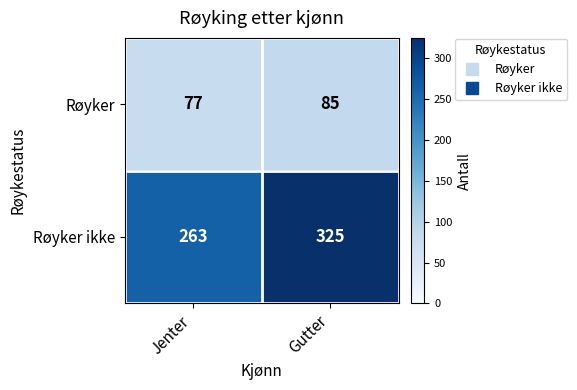

The Røyker ikke series shows 156 at Gutter. True or false?

False